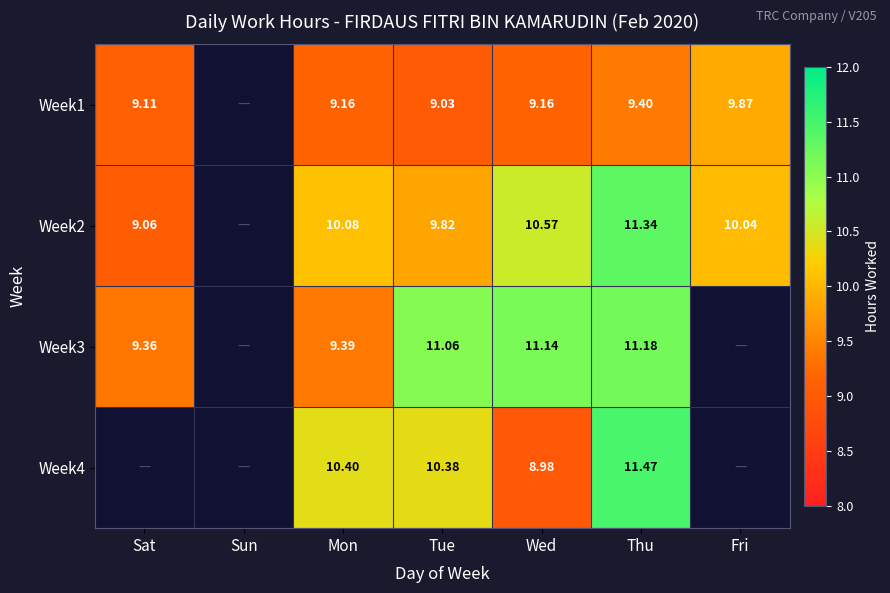

Rank the series at Tue from lowest to highest value.

Week1, Week2, Week4, Week3